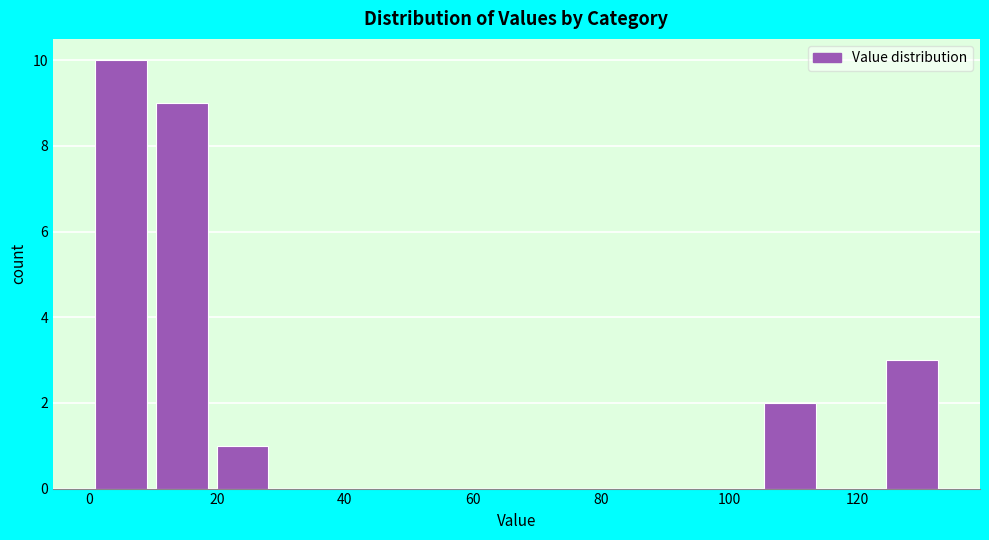

Over which range of the x-axis is the bar tallest?

1.0 to 10.5